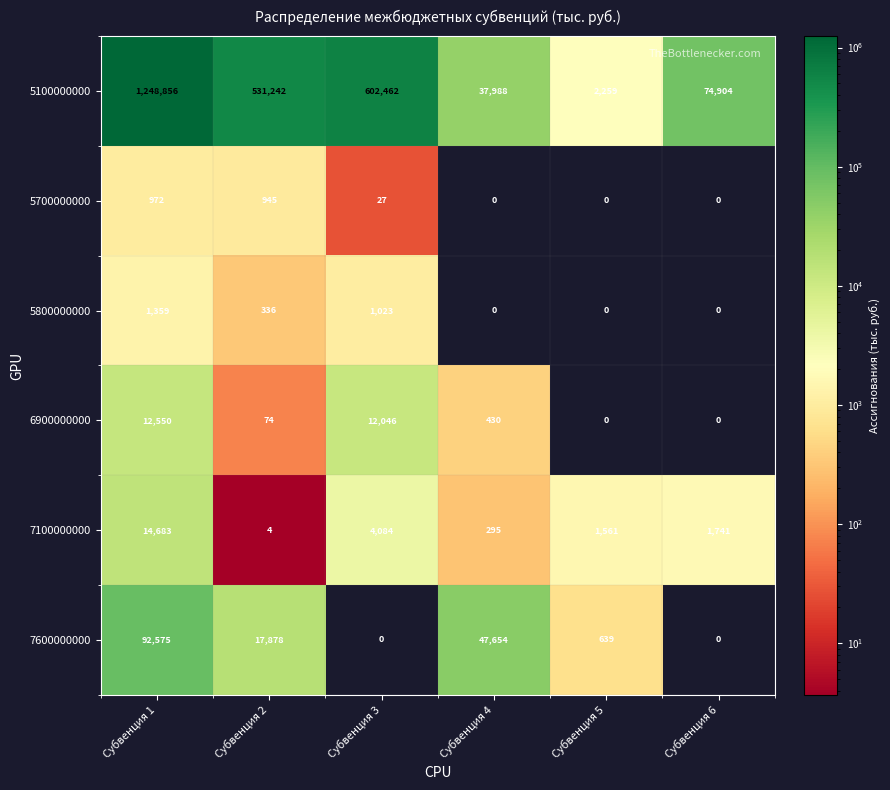

The 5100000000 series shows 722352 at Субвенция 2. True or false?

False